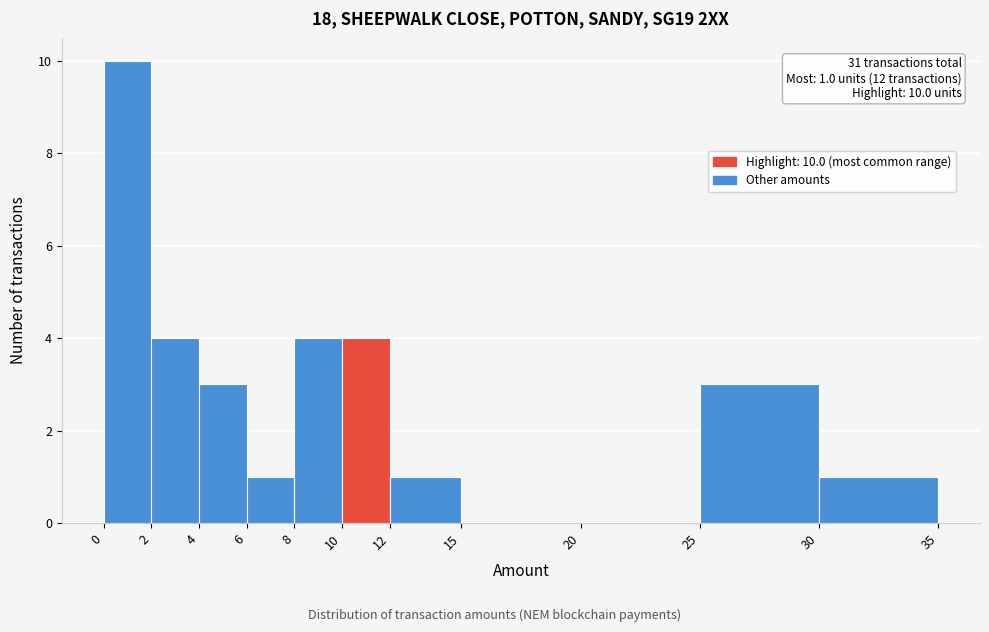

Over which range of the x-axis is the bar tallest?

0 to 2